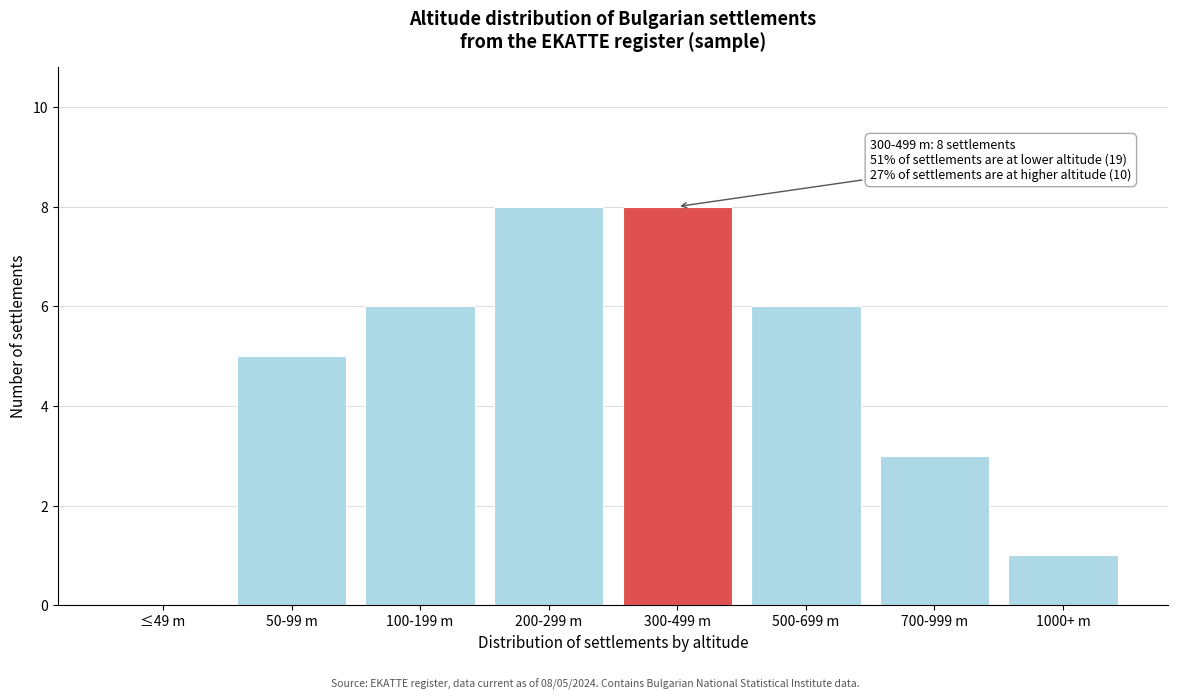

Reading right to left, extract all data points from this chart.

1000+ m=1	700-999 m=3	500-699 m=6	300-499 m=8	200-299 m=8	100-199 m=6	50-99 m=5	≤49 m=0